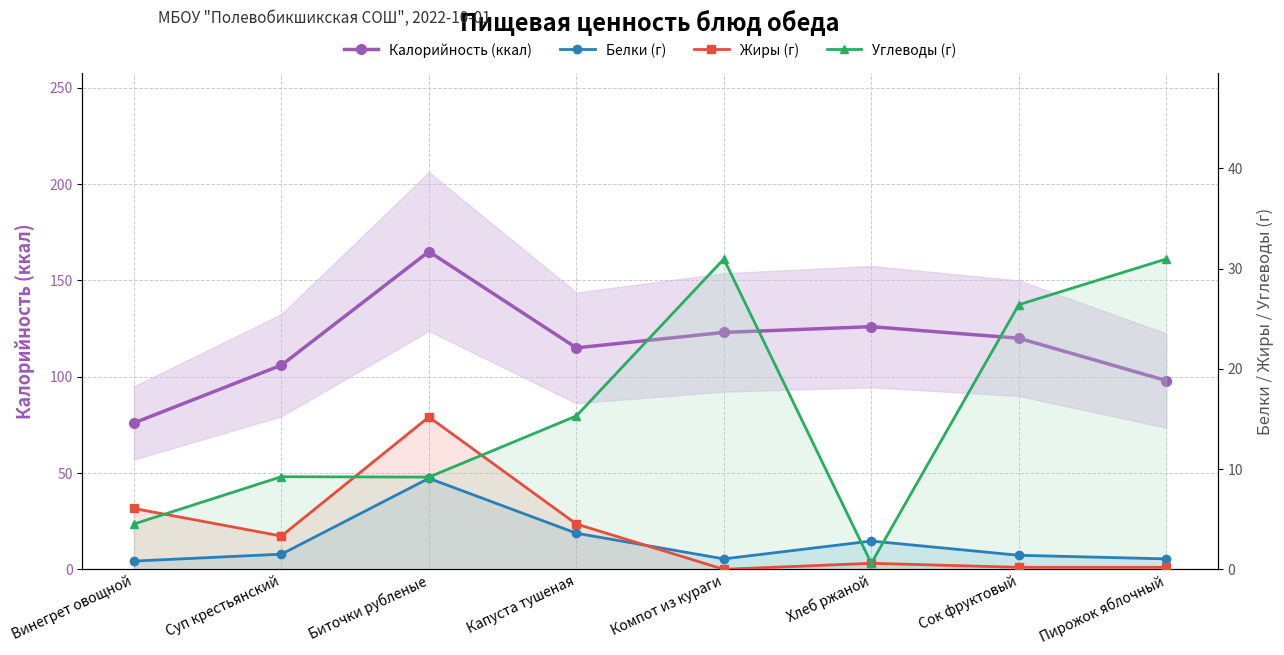

What is the difference between the highest and lowest values at Винегрет овощной?

75.2